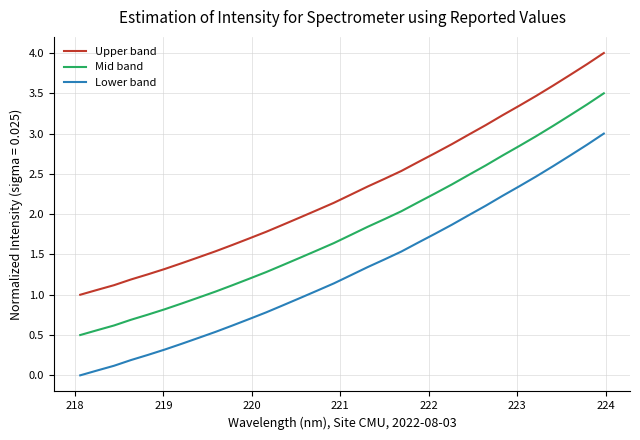

What is the maximum value shown in the chart?

4.0